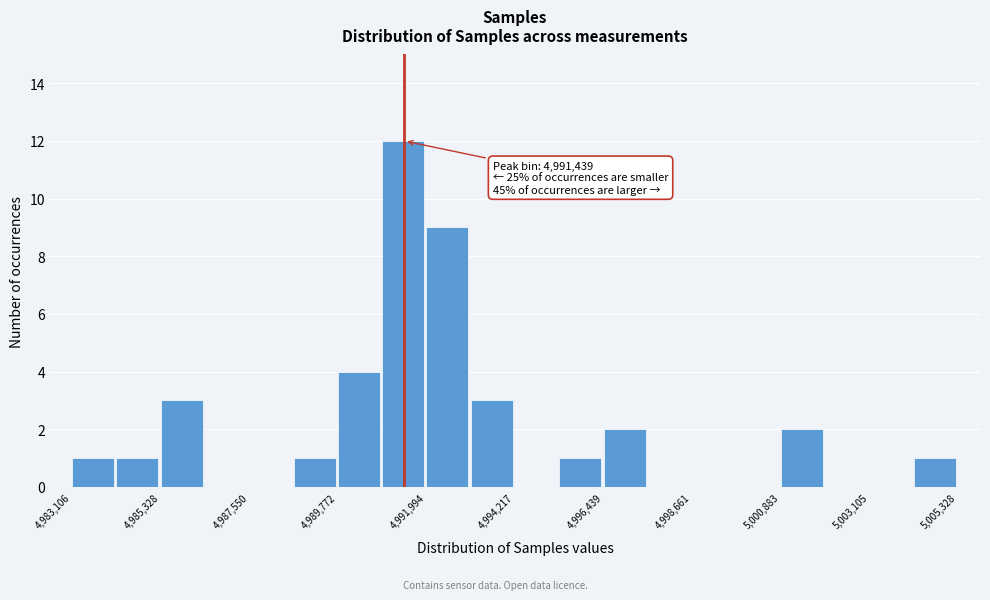

Around what value on the x-axis is the tallest bar? Give the approximate position of its centre, as read against the axis.

4991500